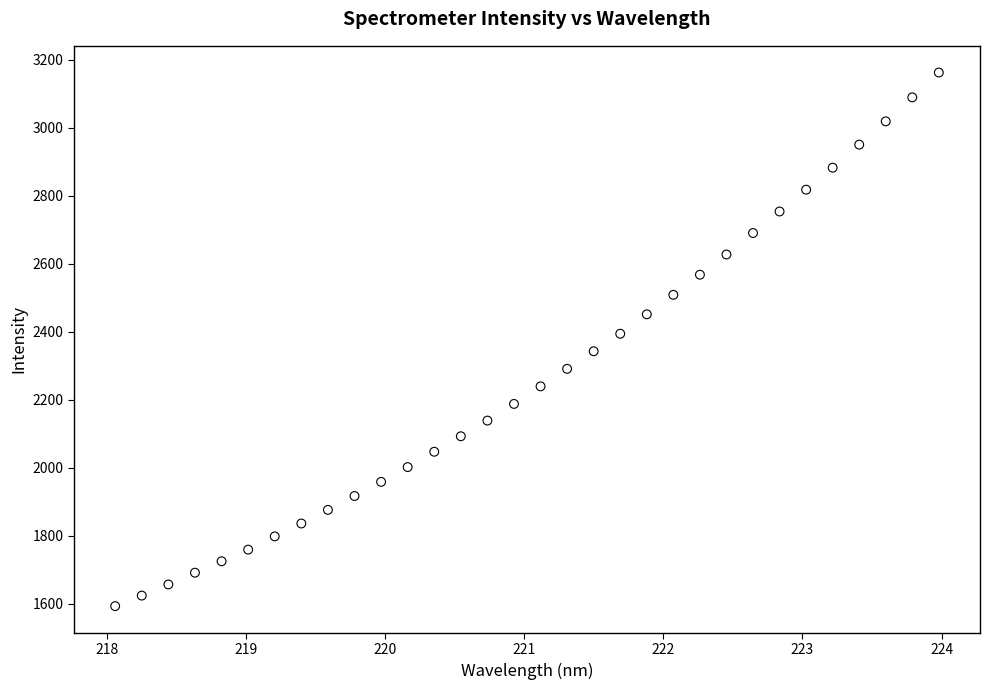

What is the range of Y values (max minus min)?

1569.5